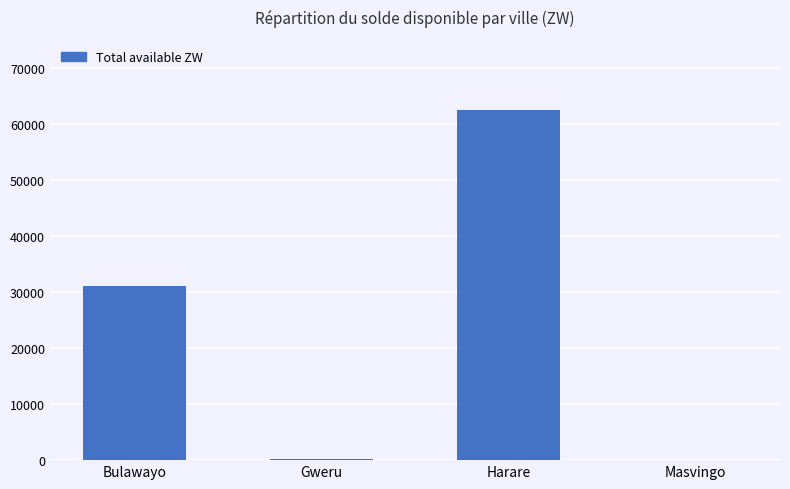

At which category does the chart reach its peak across all series?

Harare